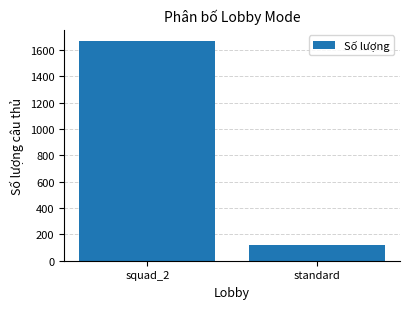

True or false: the data shows 1670 at squad_2.

True